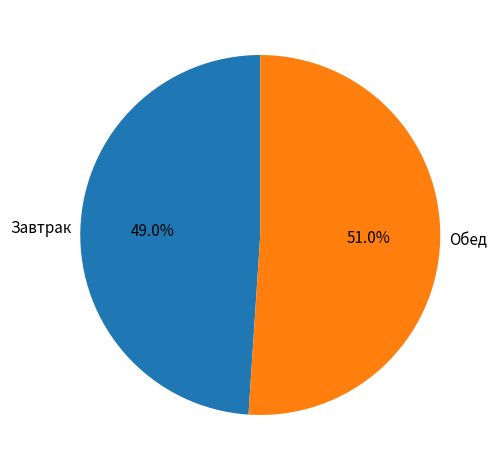

Which category accounts for the majority?

Обед